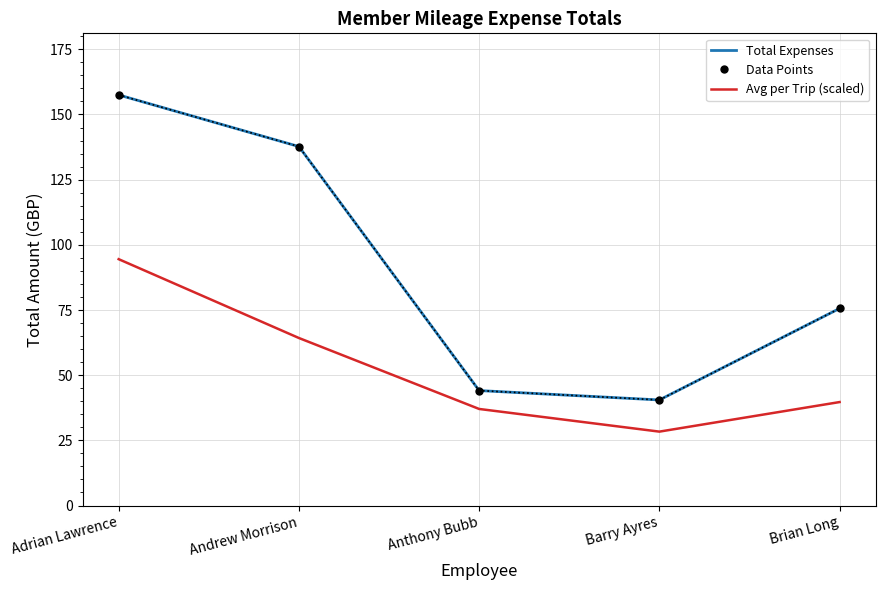

Between Adrian Lawrence and Andrew Morrison, which series saw the biggest shift?

Avg per Trip (scaled)